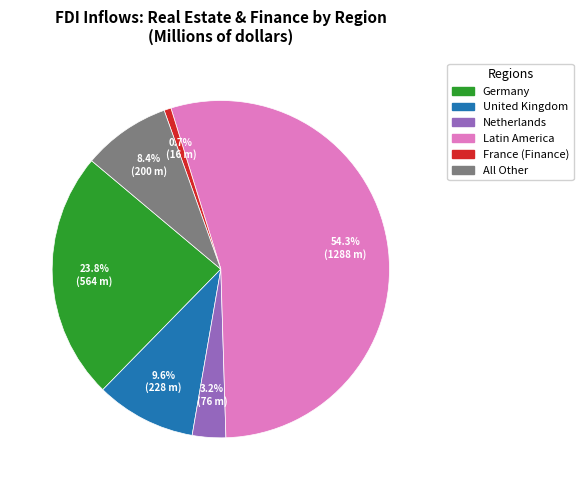

Is there a majority slice in this chart?

Yes